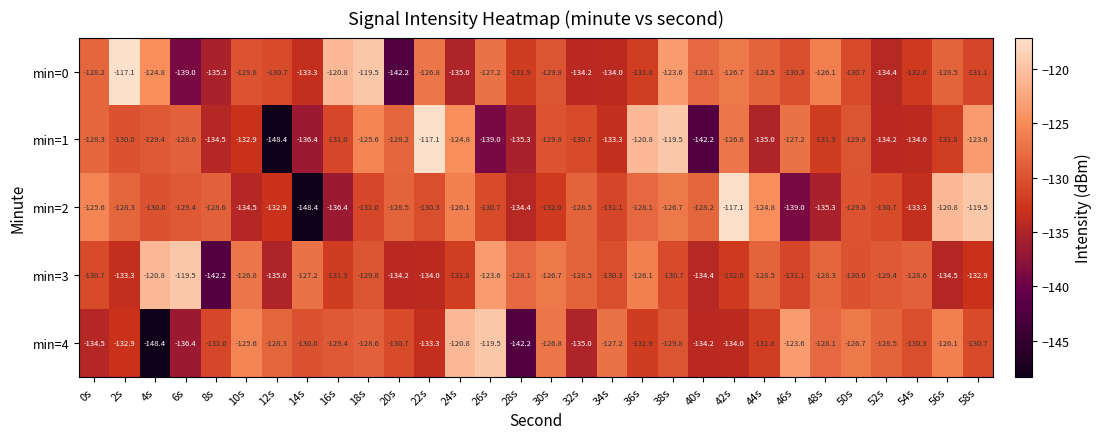

How many series are shown in this chart?

5